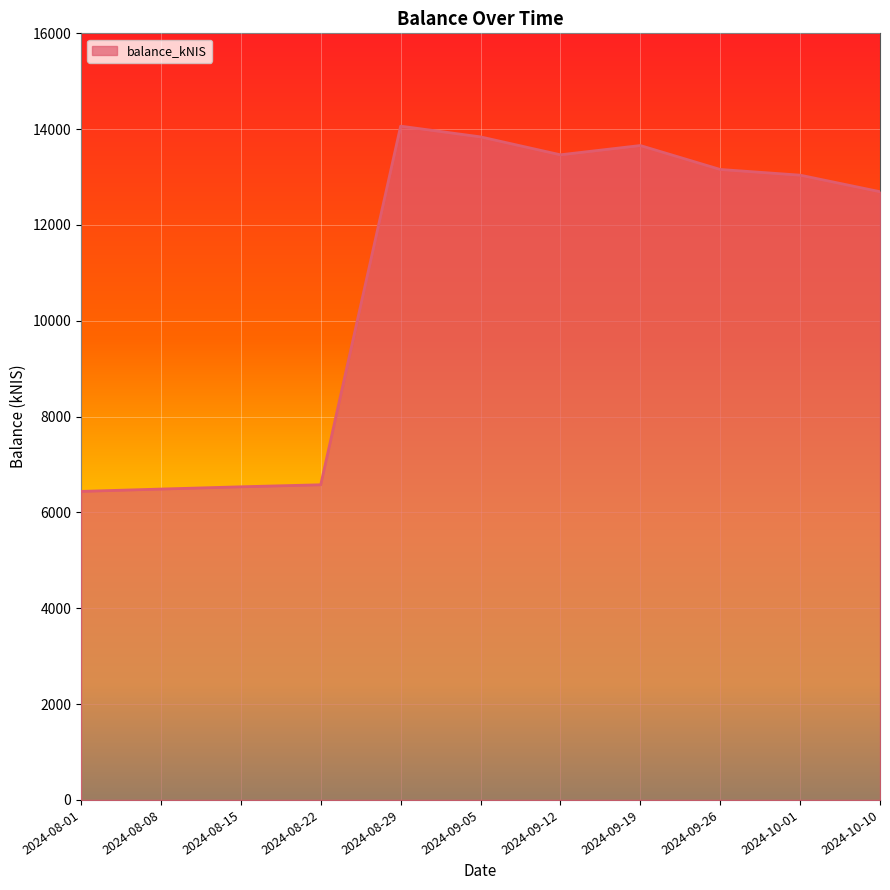

What is the difference between the maximum and minimum values?

7623.3